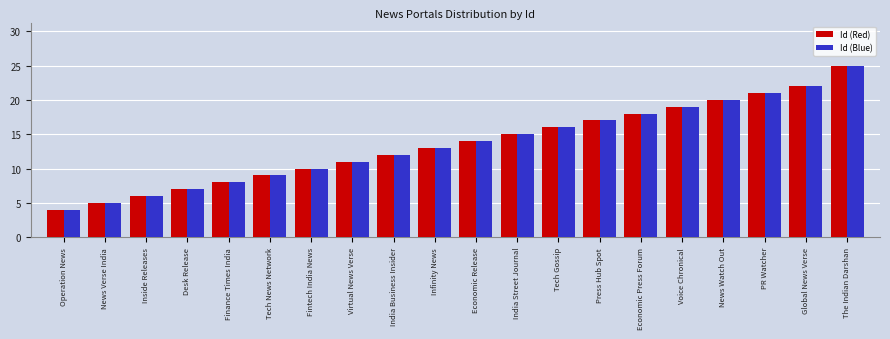

What is the greatest value displayed?

25